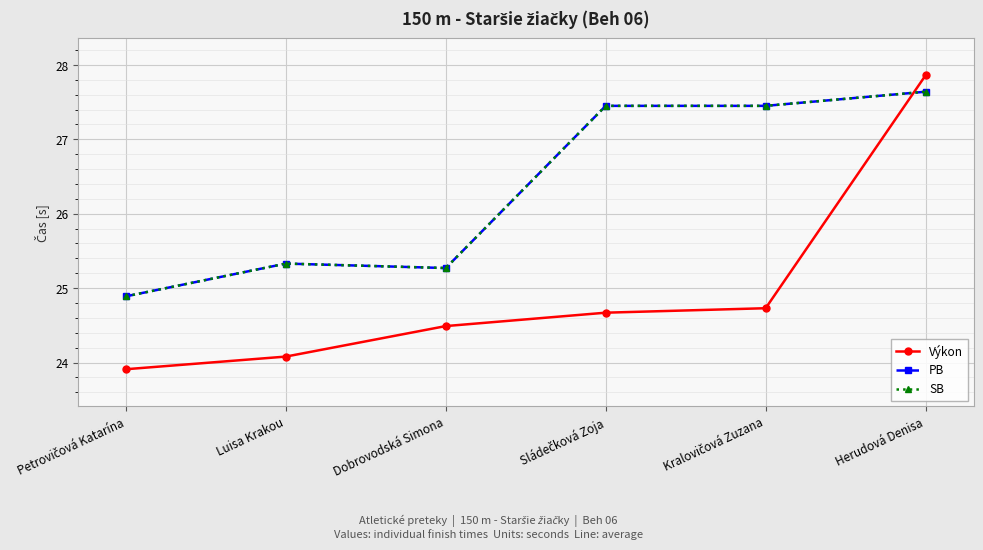

Reading left to right, list all the values displayed in this chart.

Výkon: Petrovičová Katarína=23.9	Luisa Krakou=24.1	Dobrovodská Simona=24.5	Sládečková Zoja=24.7	Kralovičová Zuzana=24.7	Herudová Denisa=27.9
PB: Petrovičová Katarína=24.9	Luisa Krakou=25.3	Dobrovodská Simona=25.3	Sládečková Zoja=27.4	Kralovičová Zuzana=27.4	Herudová Denisa=27.6
SB: Petrovičová Katarína=24.9	Luisa Krakou=25.3	Dobrovodská Simona=25.3	Sládečková Zoja=27.4	Kralovičová Zuzana=27.4	Herudová Denisa=27.6